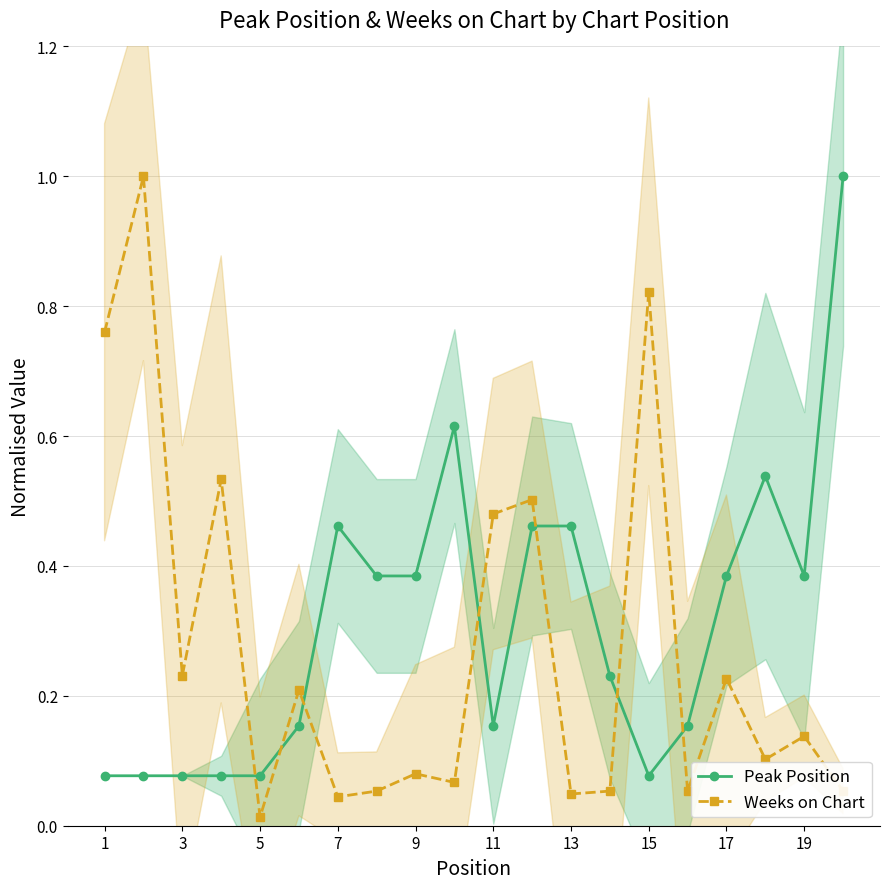

In Peak Position, how many points are lower than both neighbors (excluding endpoints)?

3